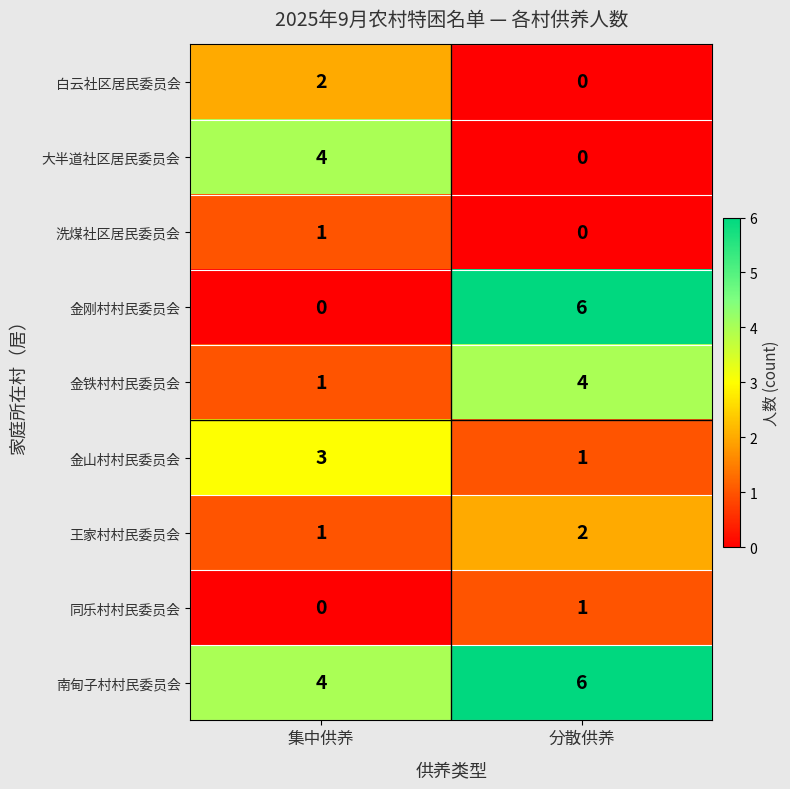

At which label is 同乐村村民委员会 closest to 0?

集中供养